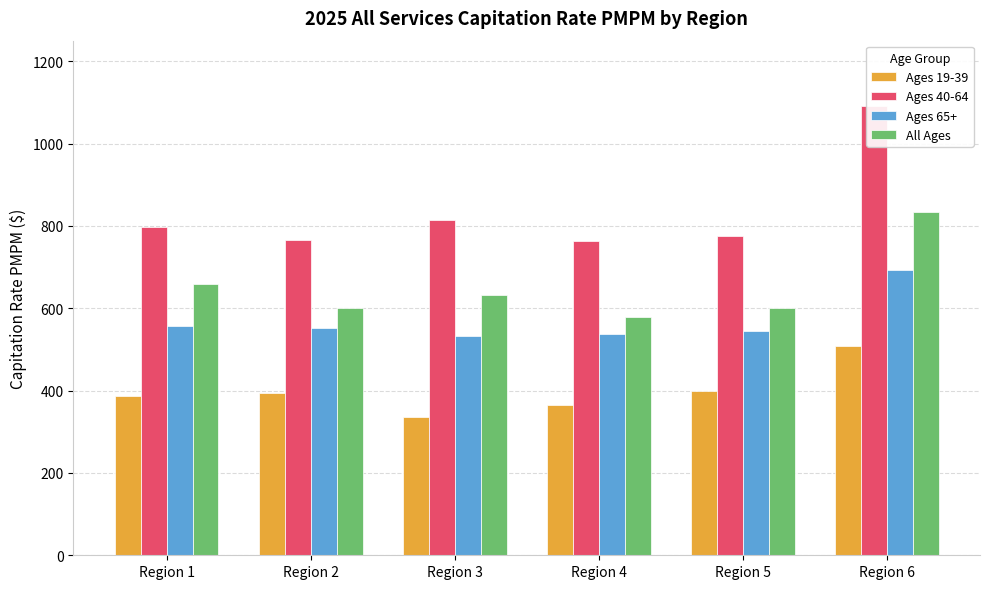

True or false: All Ages has a value of 302.9 at Region 2.

False